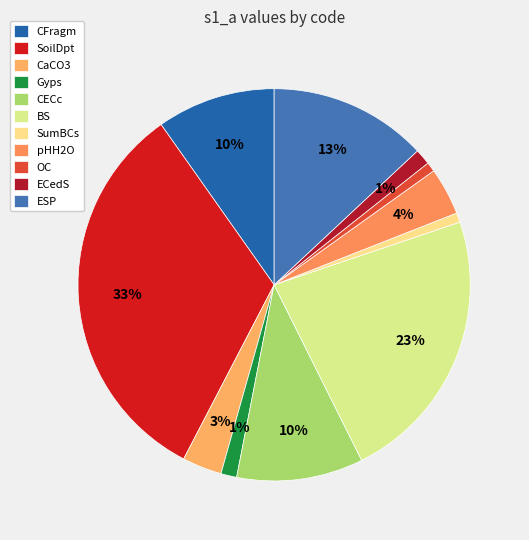

How many slices are in this pie chart?

11